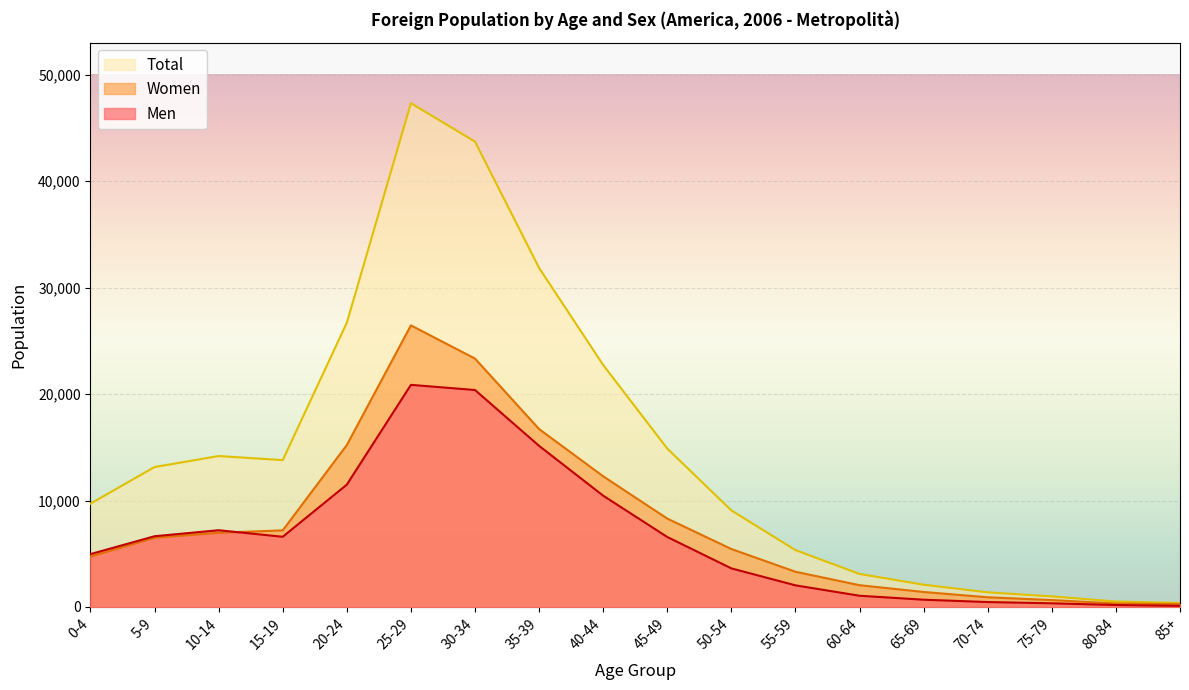

How many distinct data groups are displayed?

3